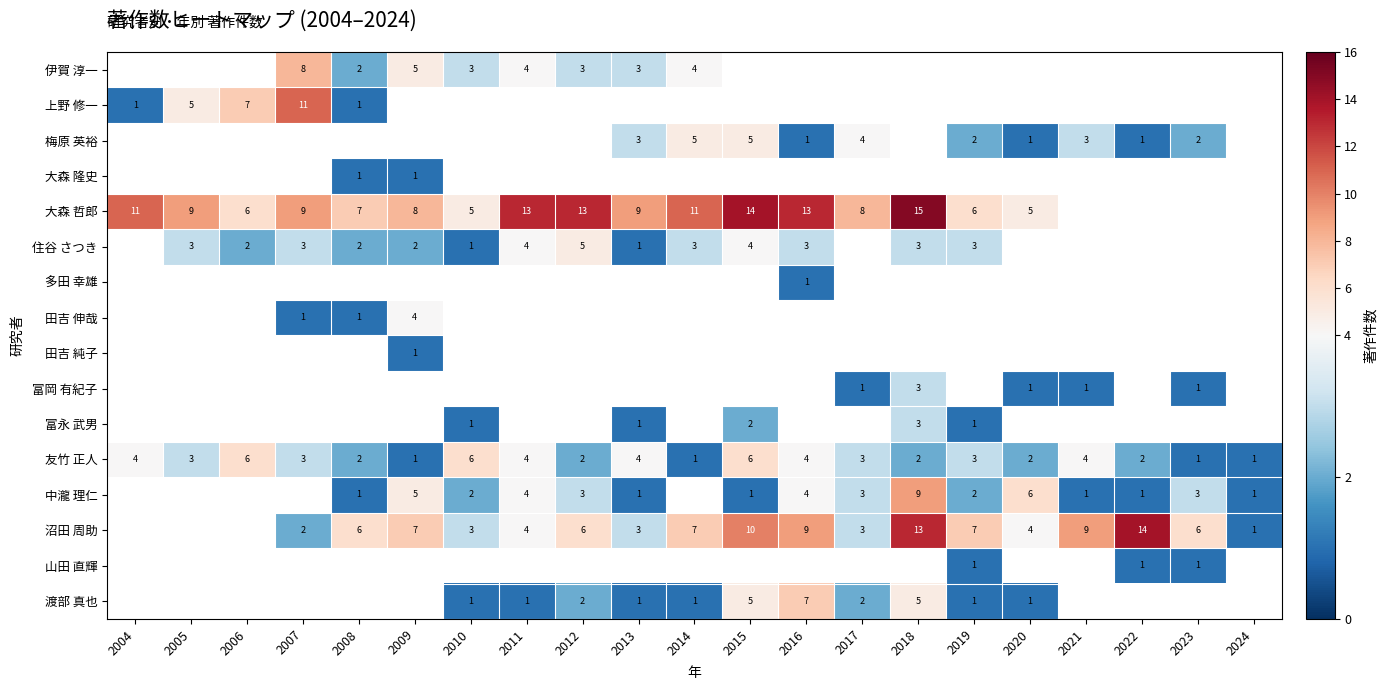

True or false: 大森 哲郎 has a value of 8 at 2009.

True